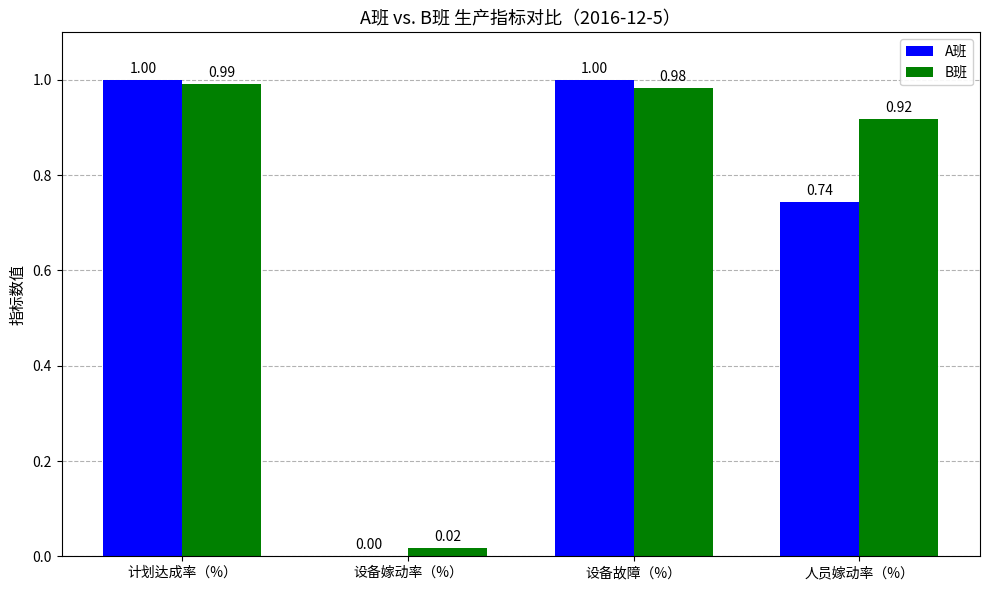

Count the number of data series in this chart.

2